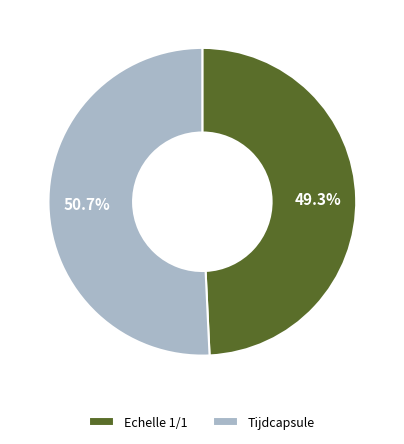

What is the total percentage of Tijdcapsule and Echelle 1/1?

100.0%